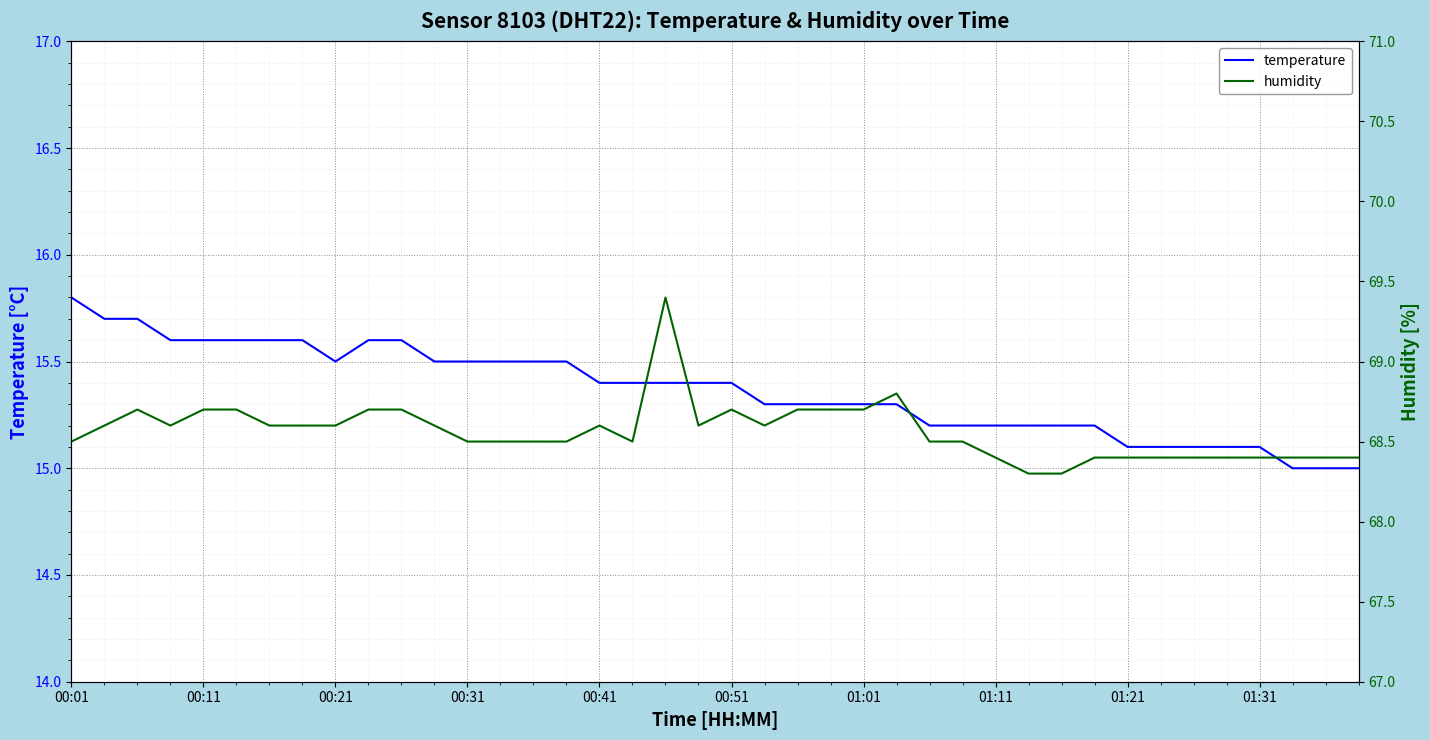

True or false: temperature has a value of 6.3 at 01:01.

False